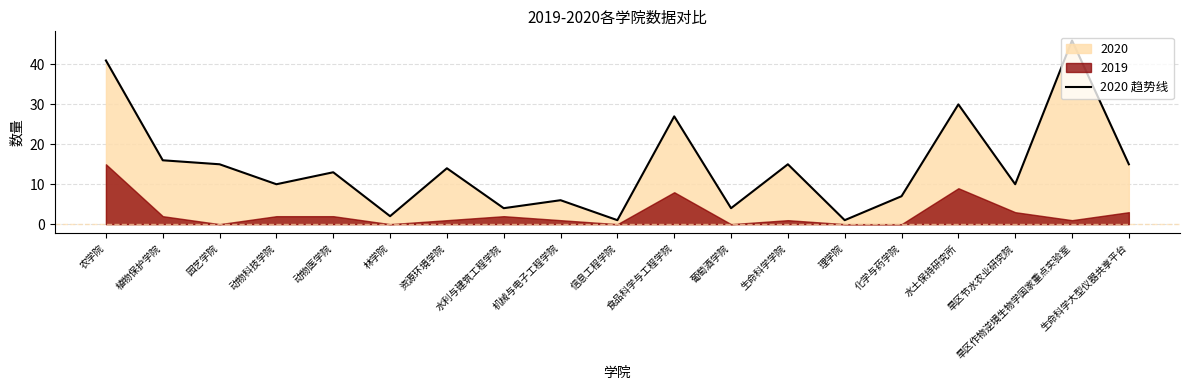

Reading left to right, extract all data points from this chart.

41	16	15	10	13	2	14	4	6	1	27	4	15	1	7	30	10	46	15